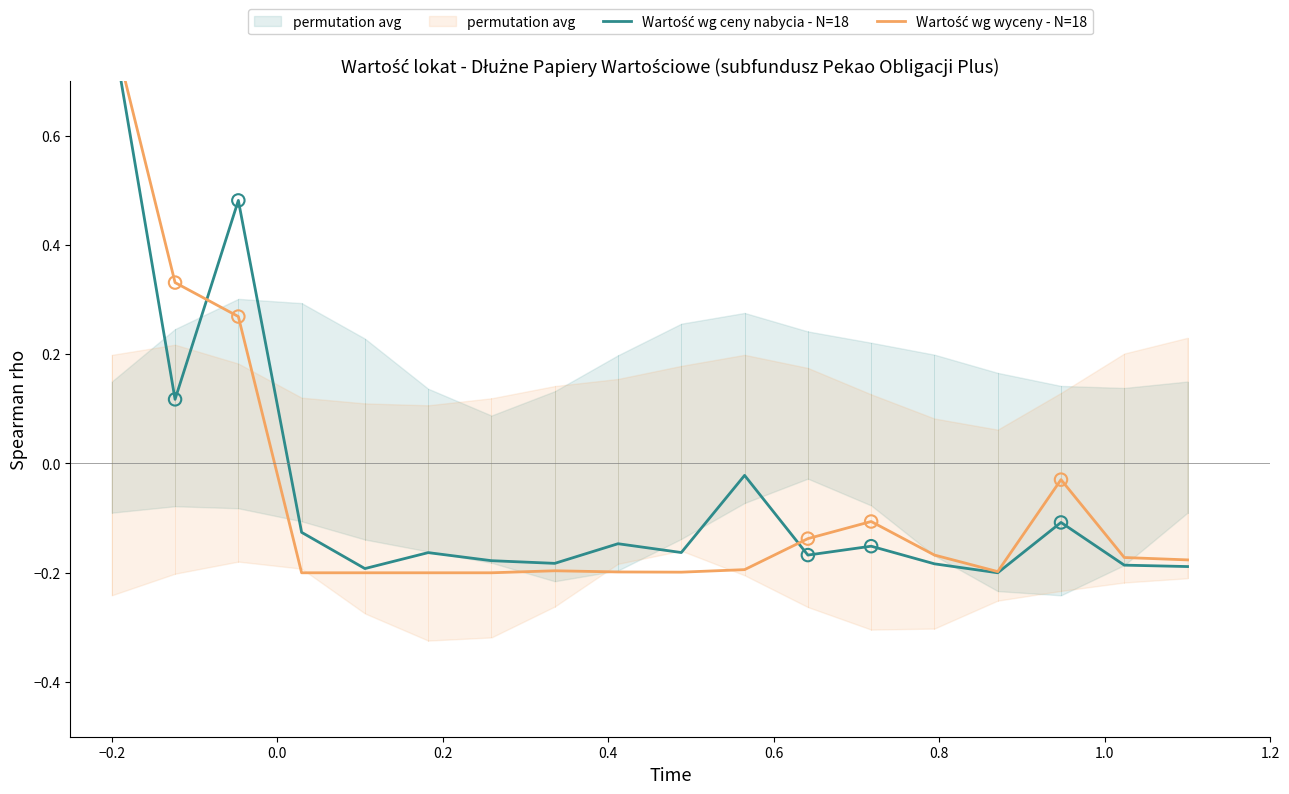

Which series contains the lowest Y value?

Wartość wg ceny nabycia - N=18